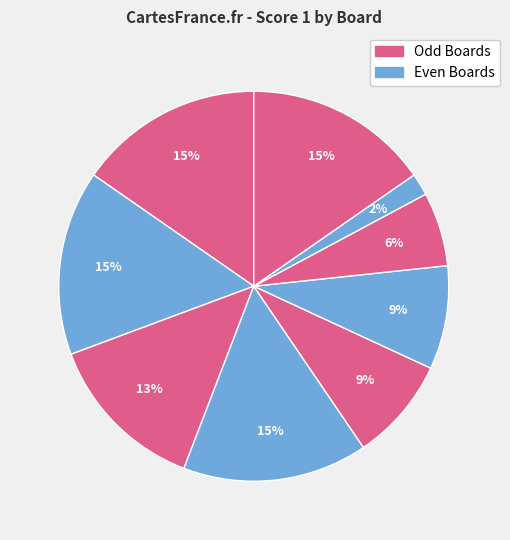

How many slices are in this pie chart?

9